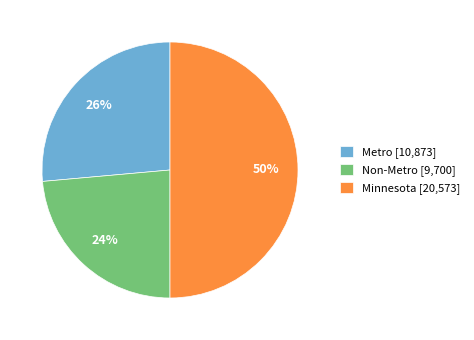

What is the ratio of the value at Metro [10,873] to the value at Non-Metro [9,700]?

1.1